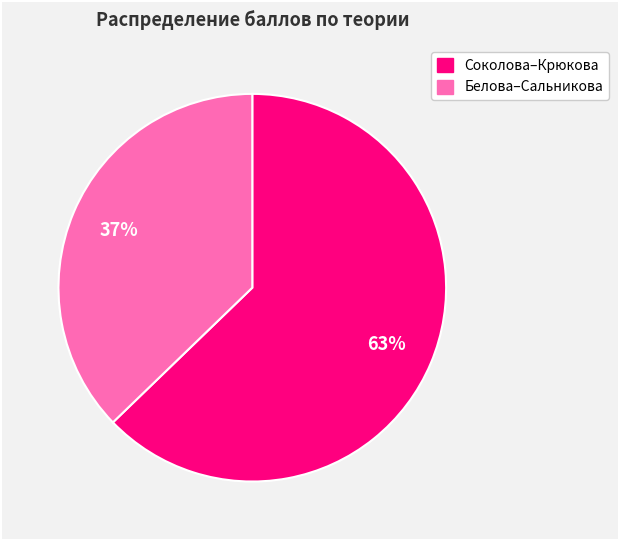

Does any single category account for the majority?

Yes